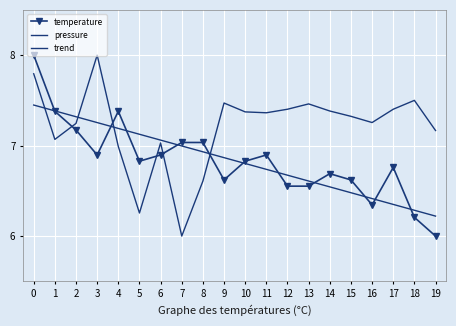

The temperature series shows 6.8 at 5. True or false?

True